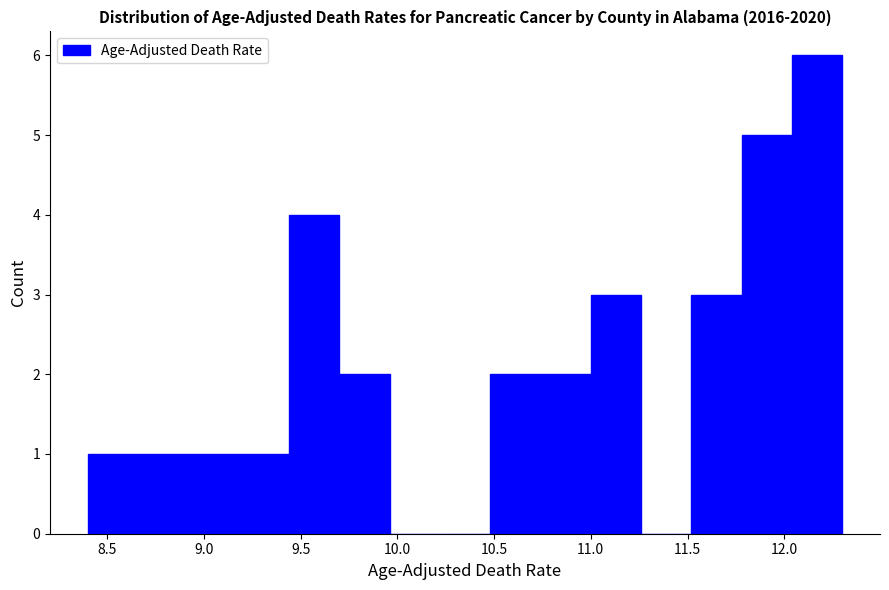

What is the height of the bar covering 8.66 to 8.92 on the x-axis? Neither the bar edges nor the heights are printed on the chart, so give them approximately, as read against the axes.

1